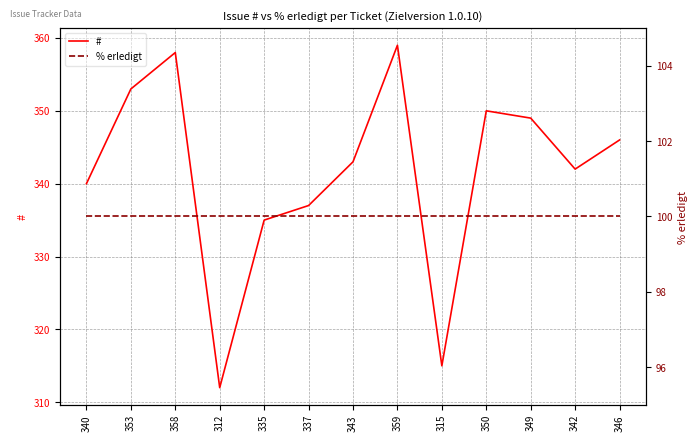

What is the sum of the # values at 335 and 359?

694